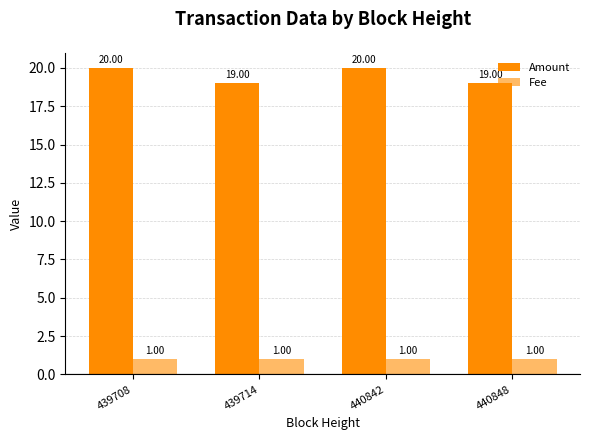

Count the number of data series in this chart.

2